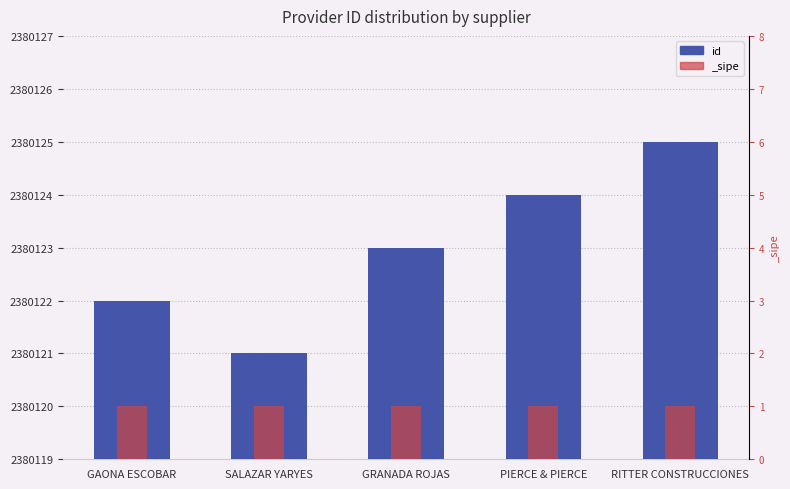

What is the minimum value shown in the chart?

2380121